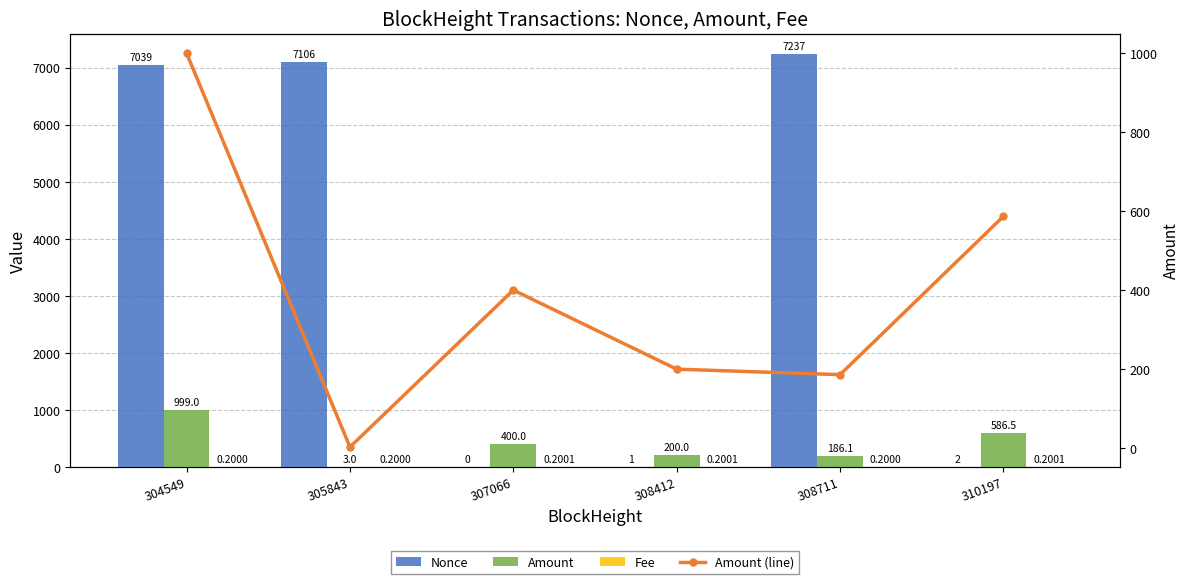

Are the bars horizontal?

No